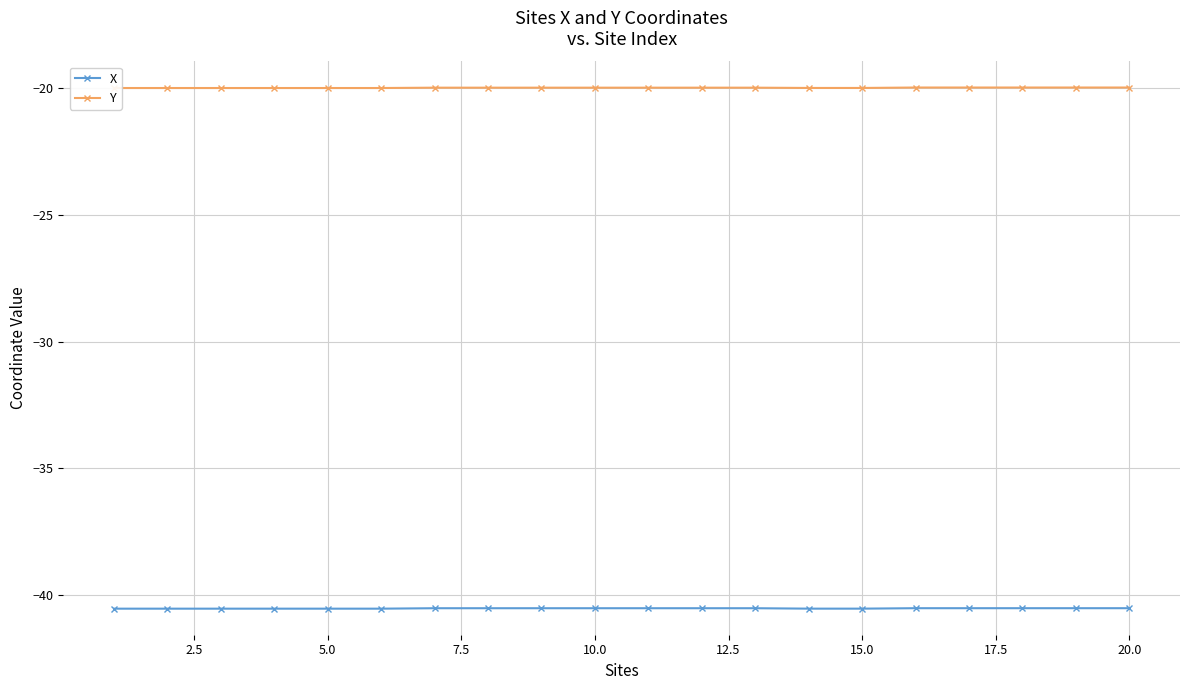

What is the value of the X point at the 12th from the left?

-40.5